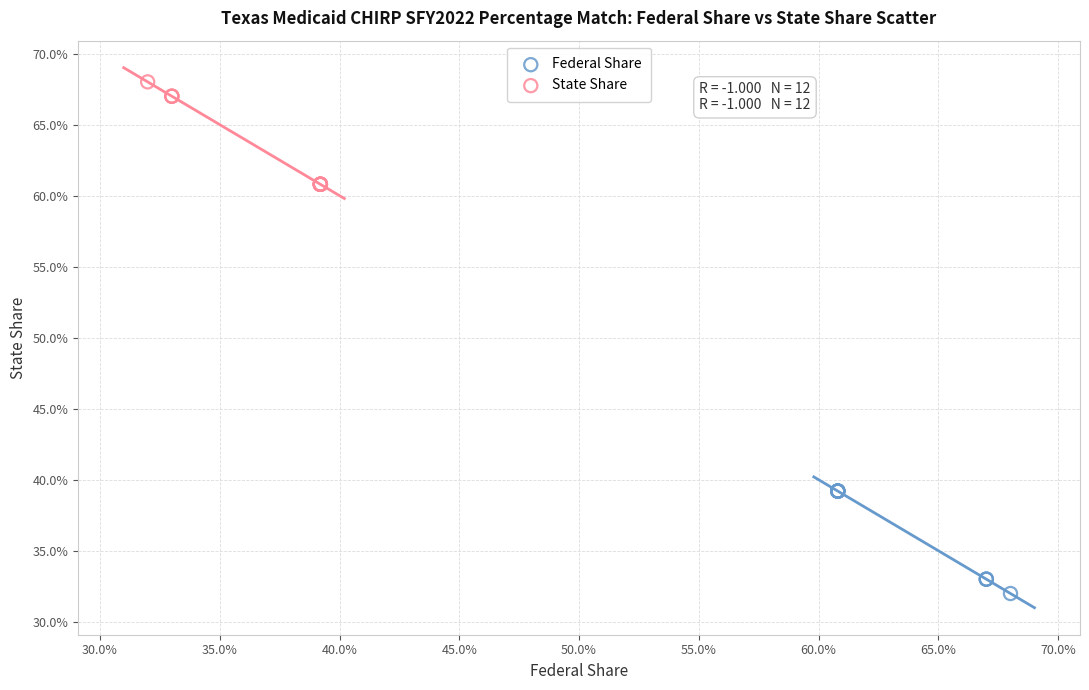

Which series reaches the minimum Y coordinate?

Federal Share